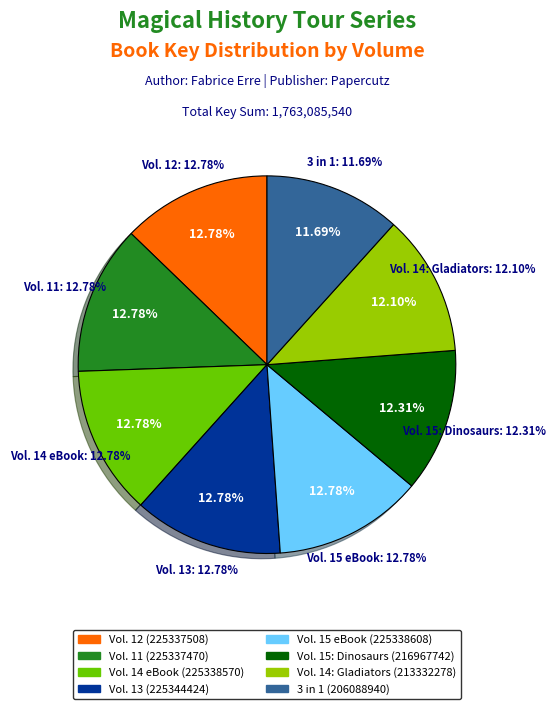

The 3 in 1 (206088940) slice represents 12% of the pie. True or false?

True